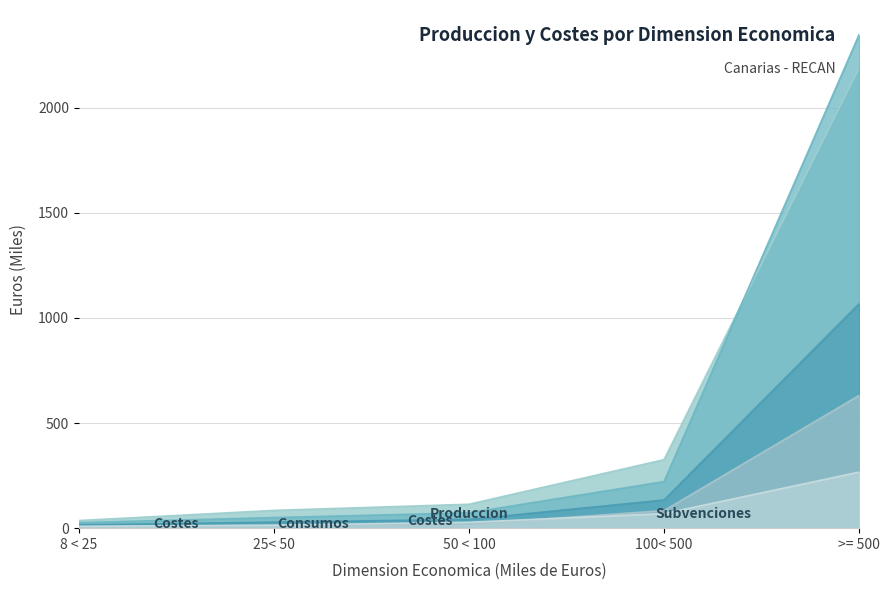

The value of Consumos intermedios at 100< 500 is 63.4. True or false?

False